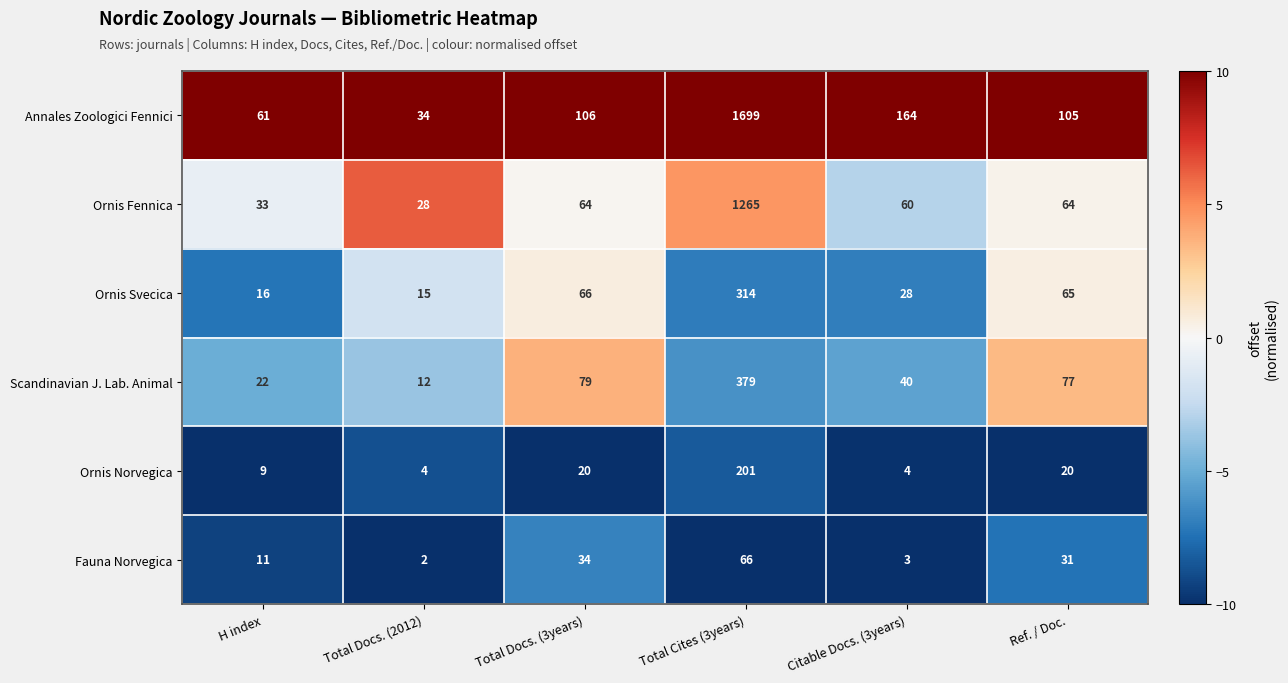

What is the difference between the Annales Zoologici Fennici values at H index and Total Cites (3years)?

1638